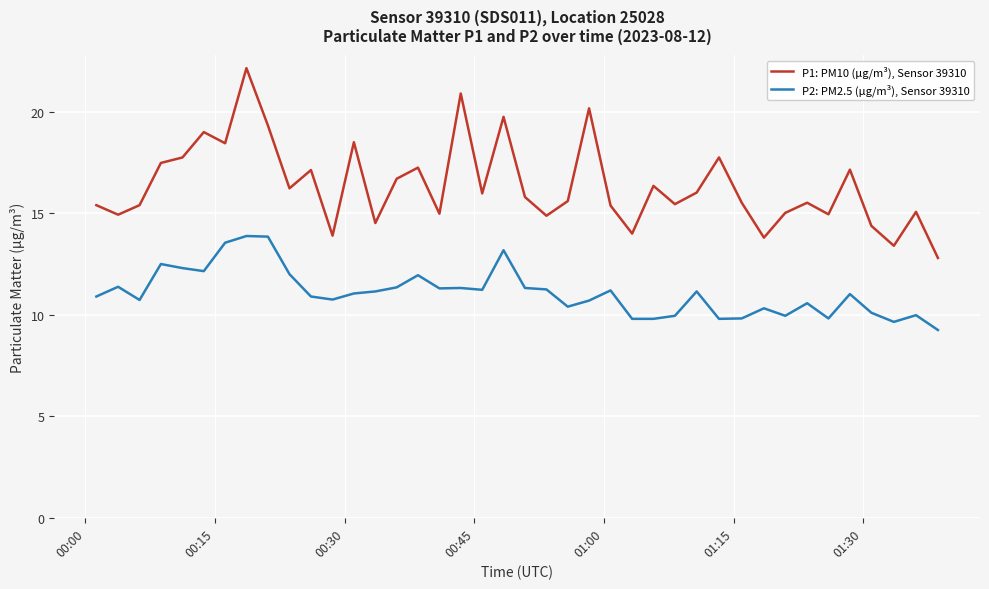

Which series has the largest total across all categories?

P1: PM10 (µg/m³), Sensor 39310